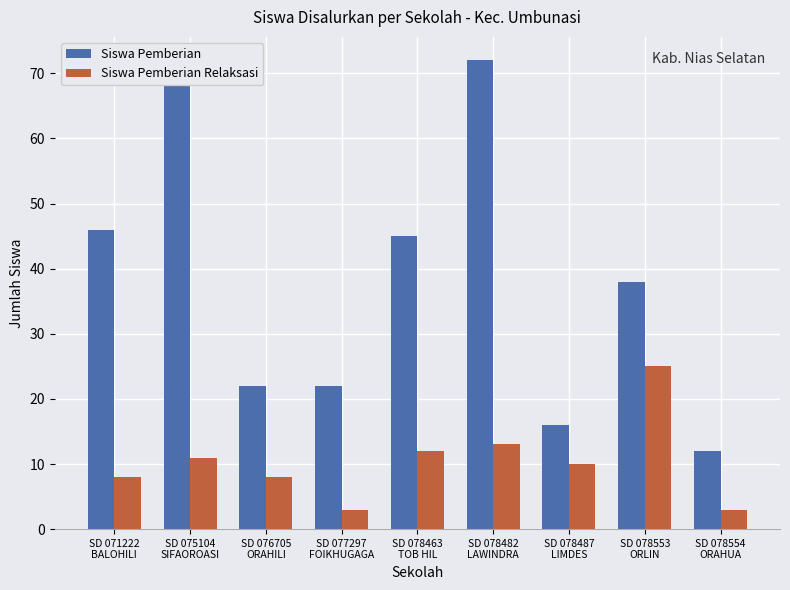

Which series has the widest spread of values?

Siswa Pemberian